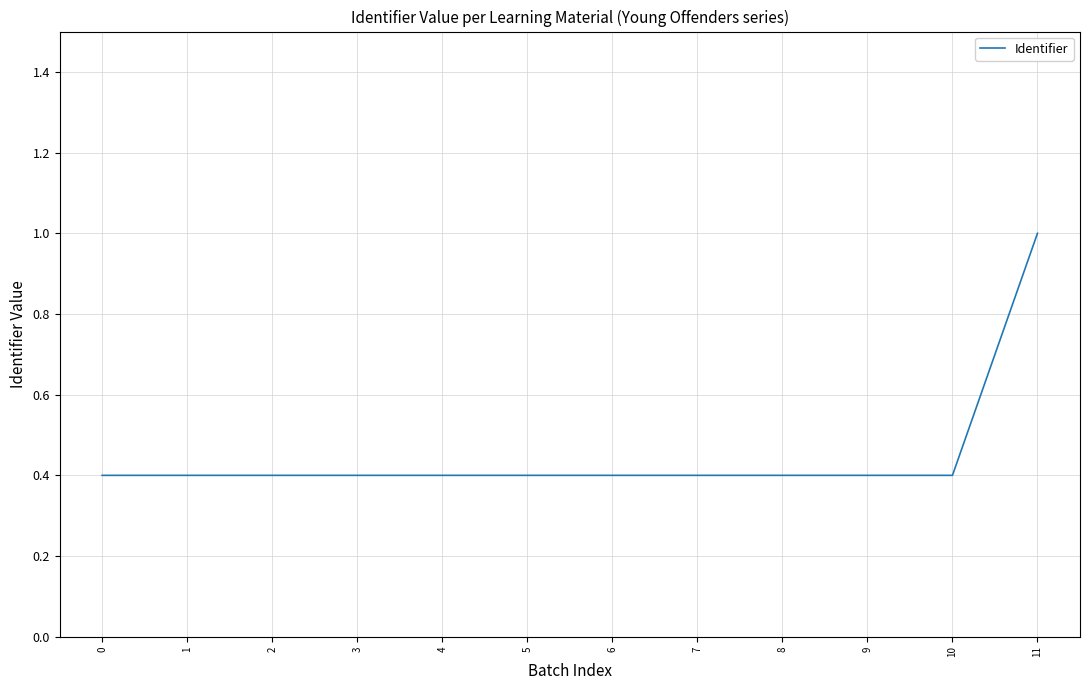

Is it true that the value at 1 is 0.2?

False